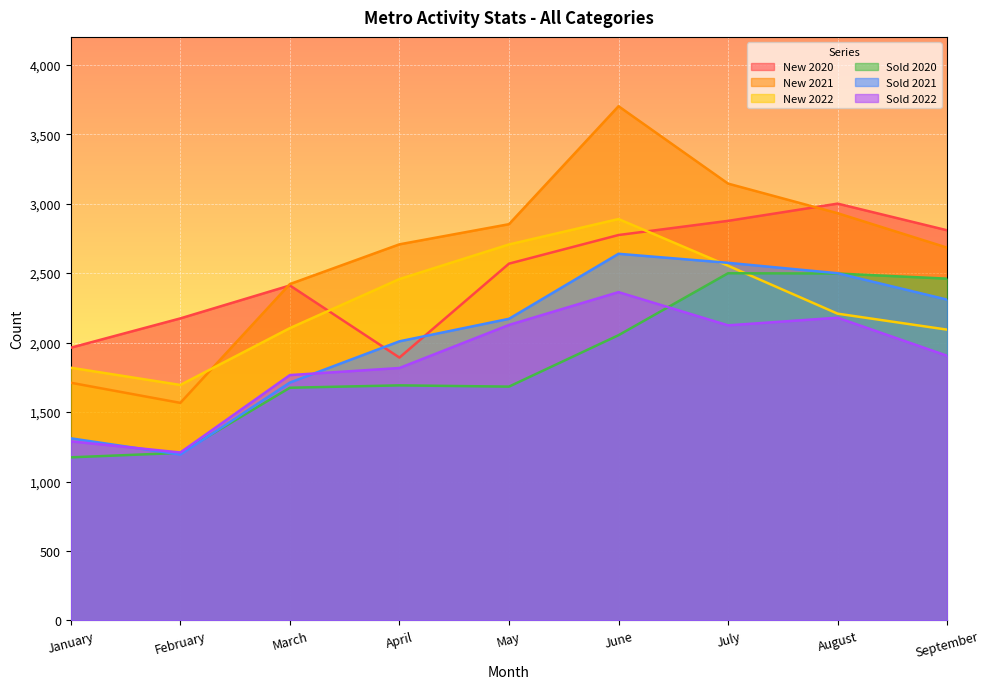

Where is the first local maximum for New 2022?

June